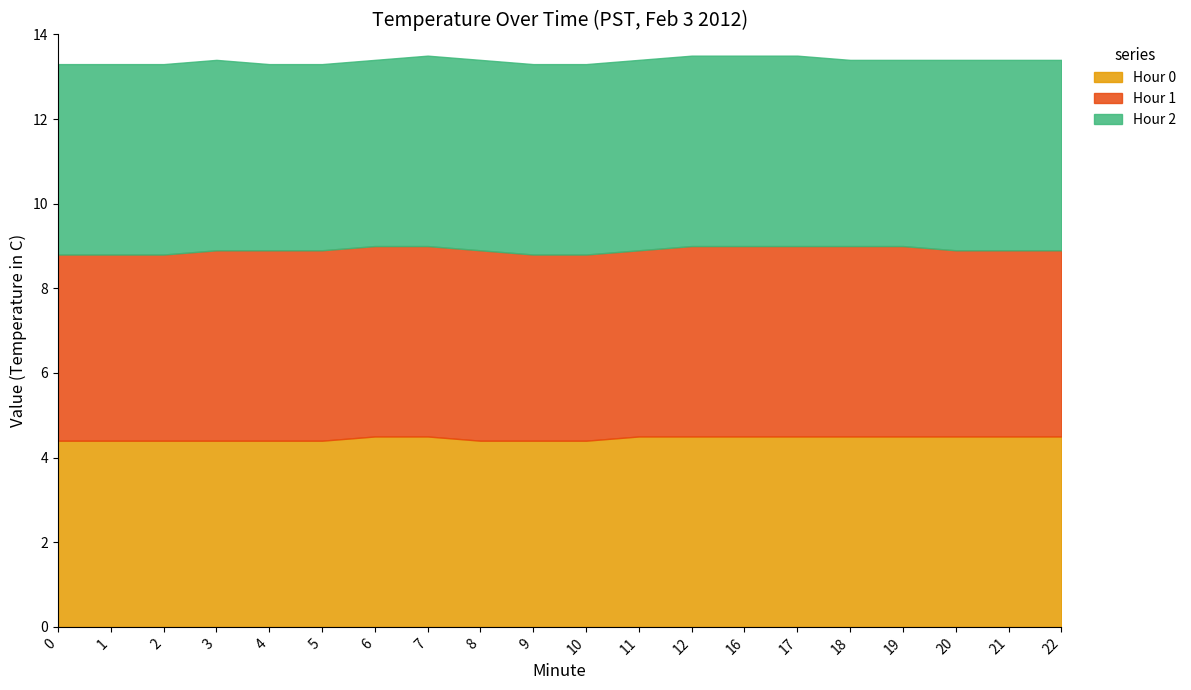

Does the chart display data point markers on the line(s)?

No